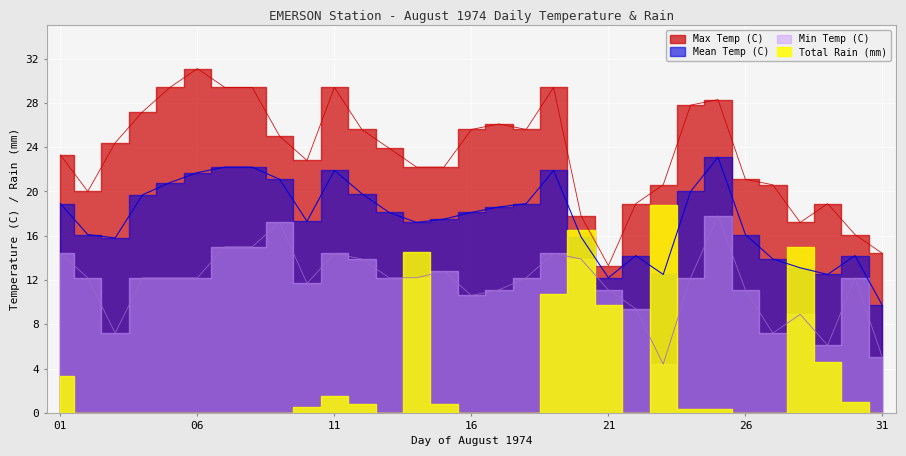

True or false: Min Temp (C) has a value of 27.8 at 25.

False